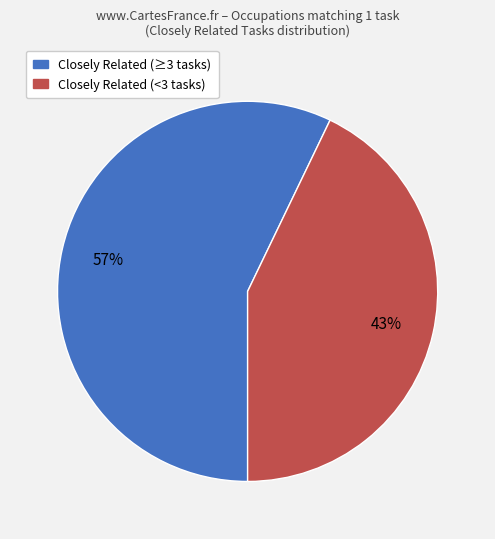

To the nearest percent, what is the difference between the largest and smallest slice percentages?

14%